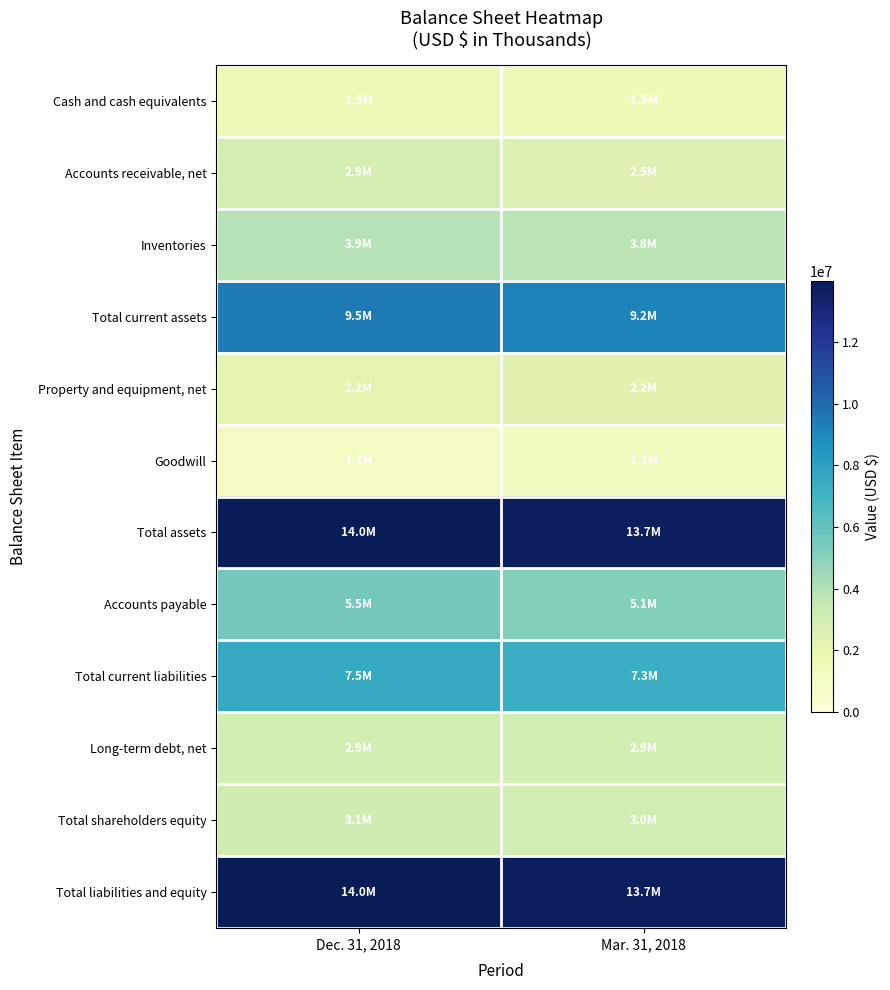

How many series are shown in this chart?

12